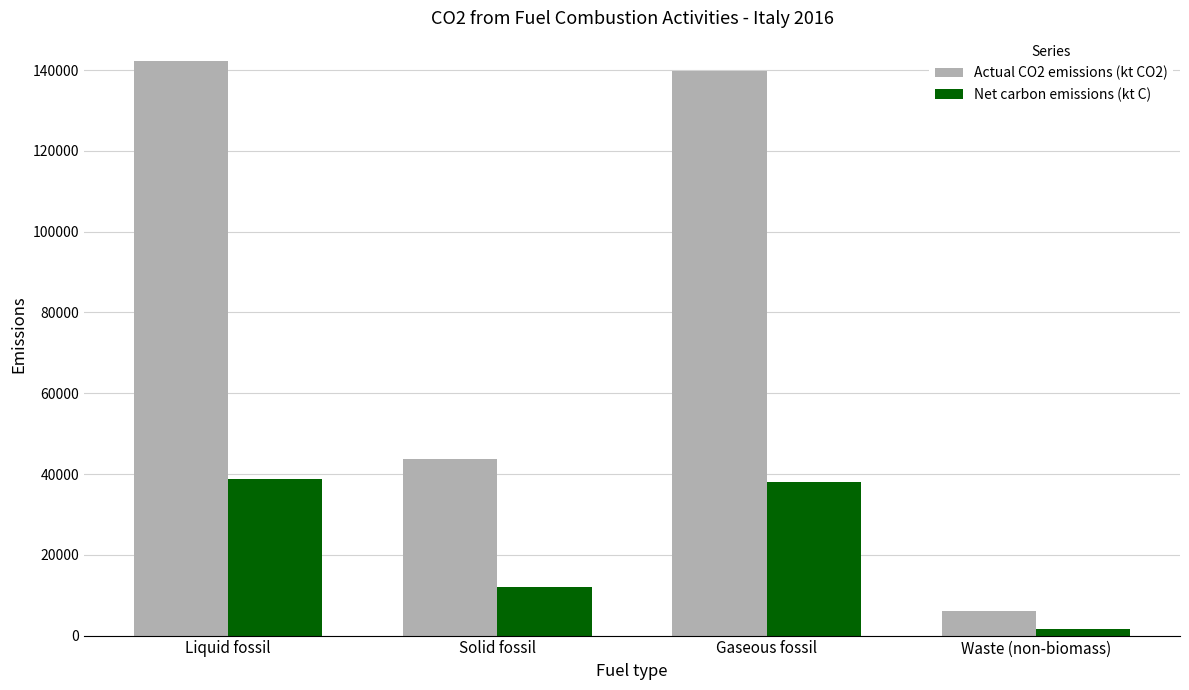

How many distinct data groups are displayed?

2